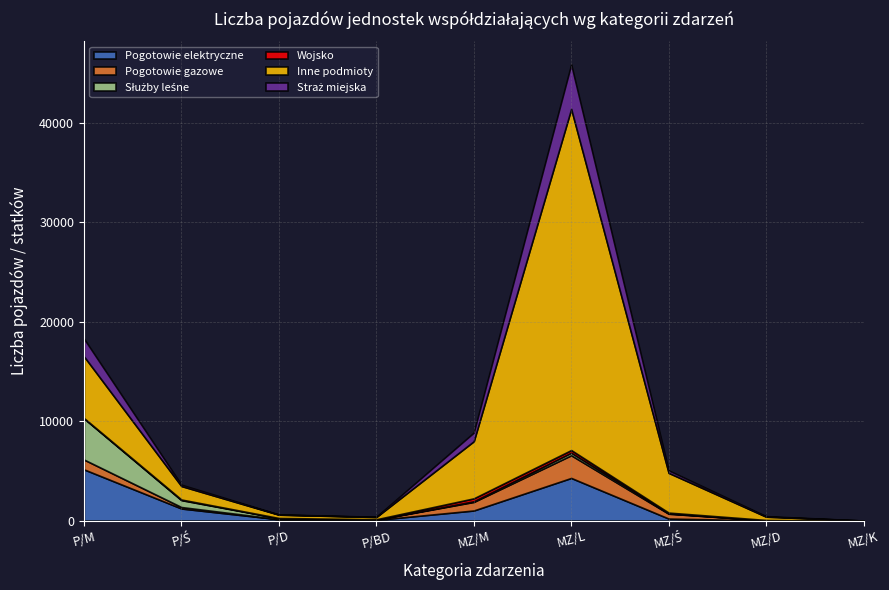

How many lines are shown in the chart?

6